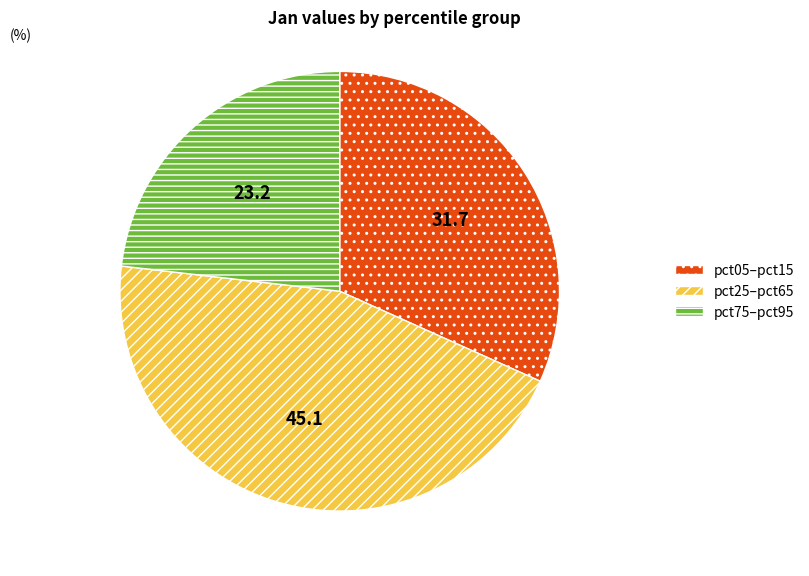

Does any single category account for the majority?

No